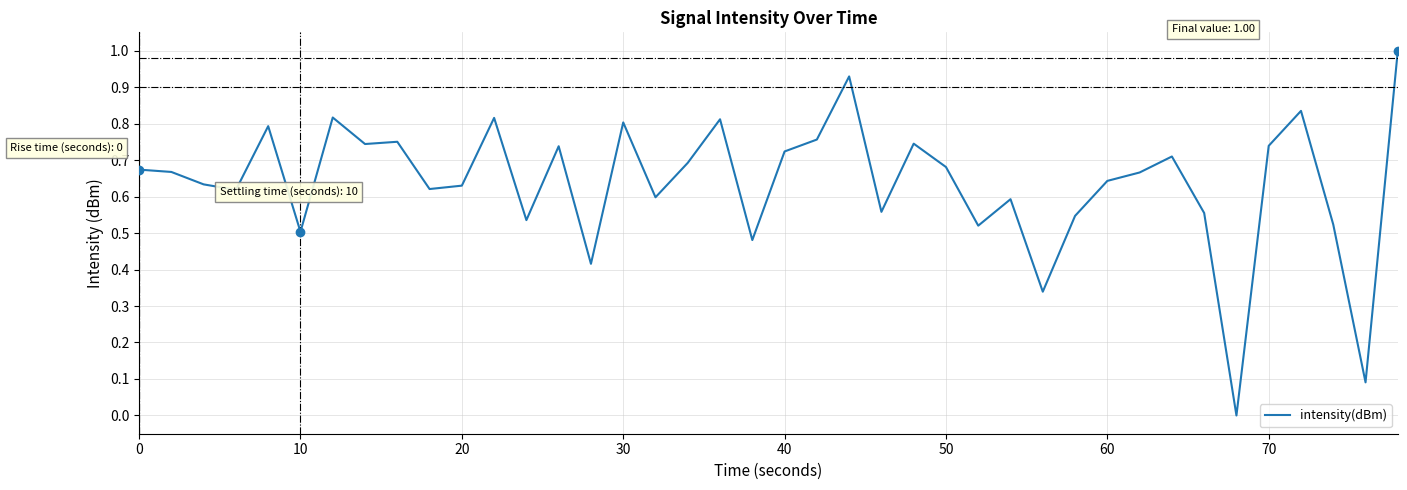

What is the maximum value shown in the chart?

1.0